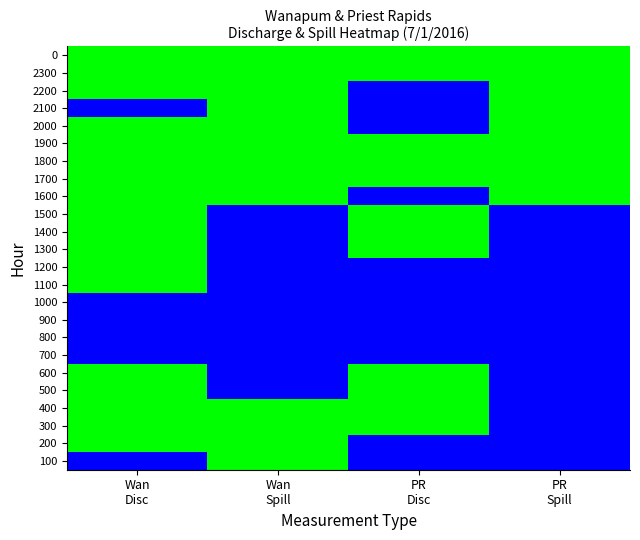

At which category is the sum across all series the highest?

Wan
Disc